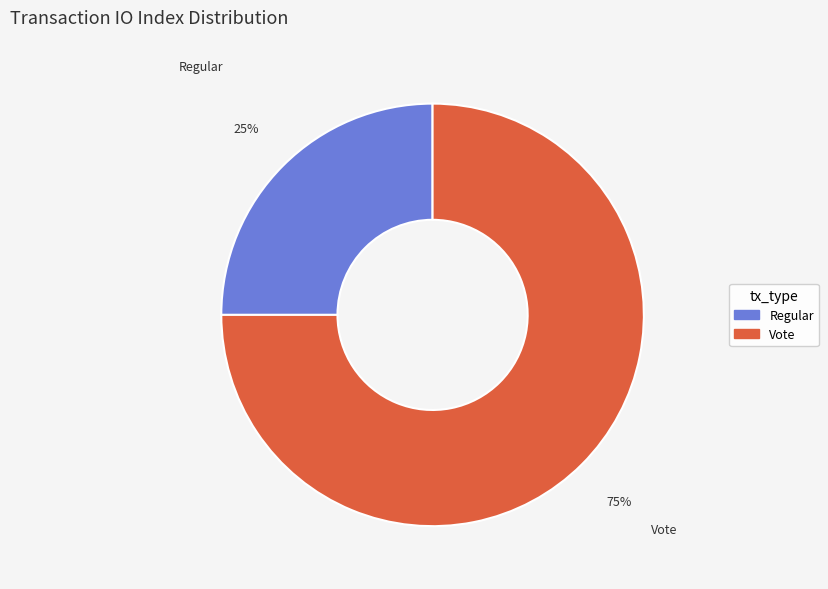

What is the ratio of the value at Vote to the value at Regular?

3.0